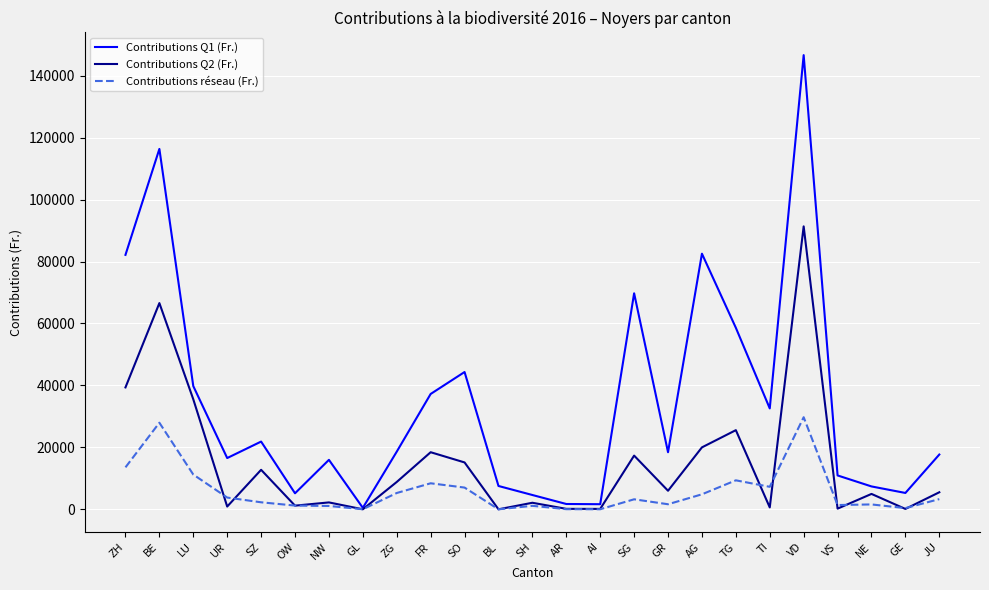

Rank the series at VD from lowest to highest value.

Contributions réseau (Fr.), Contributions Q2 (Fr.), Contributions Q1 (Fr.)